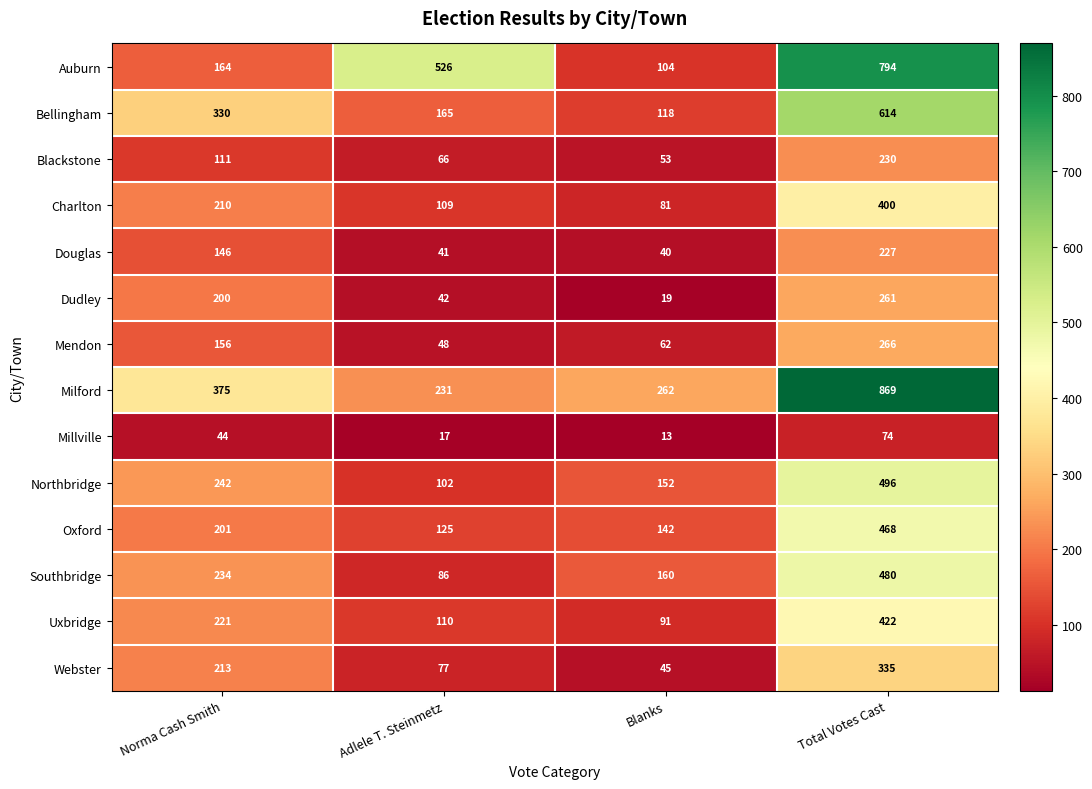

Which series has the widest spread of values?

Auburn